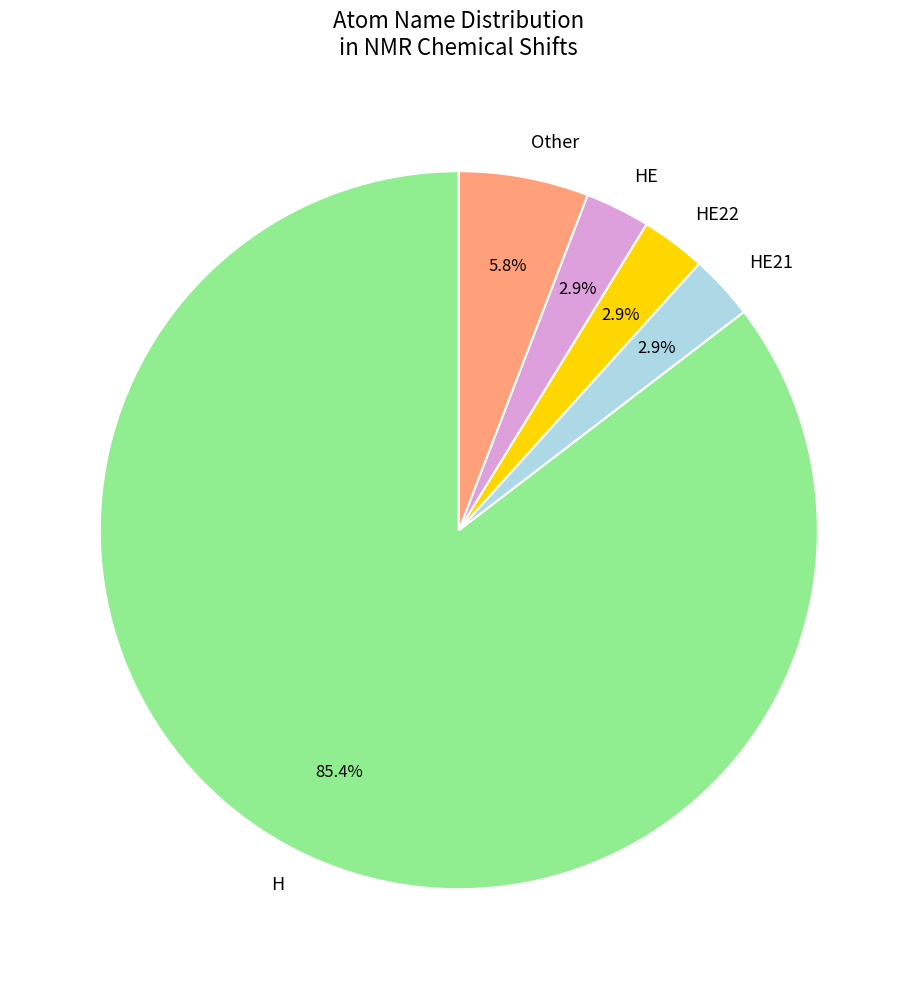

What is the largest slice in the pie chart?

H